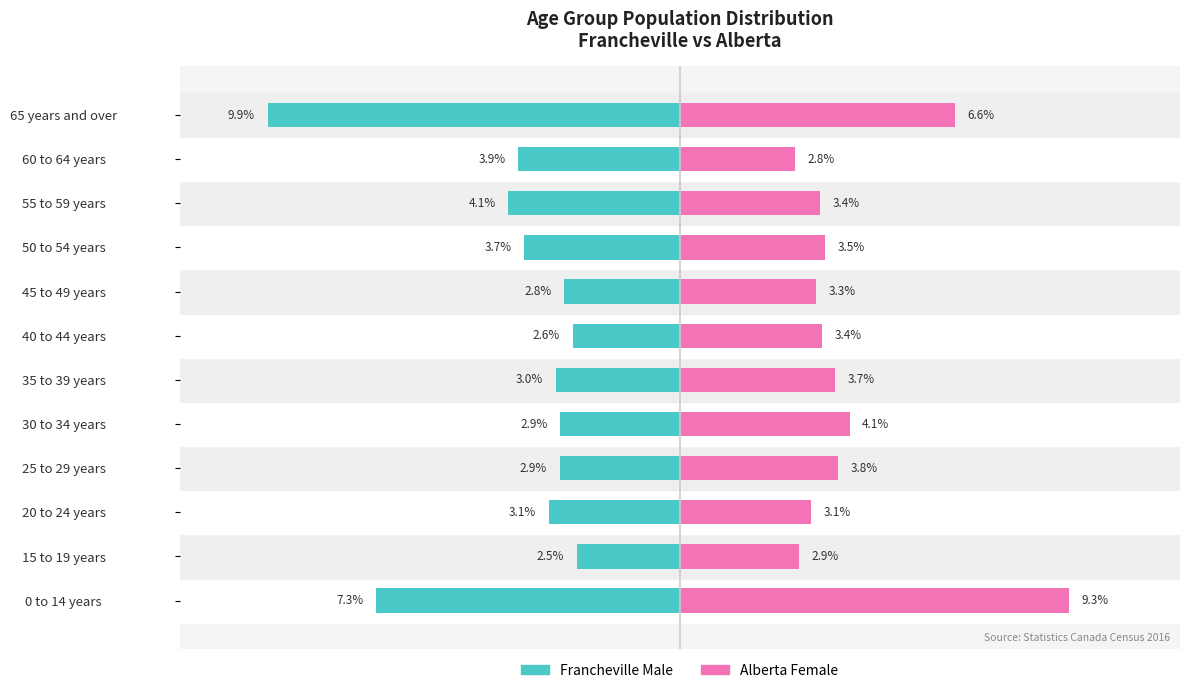

The Alberta Female series shows 3.4 at 55 to 59 years. True or false?

True